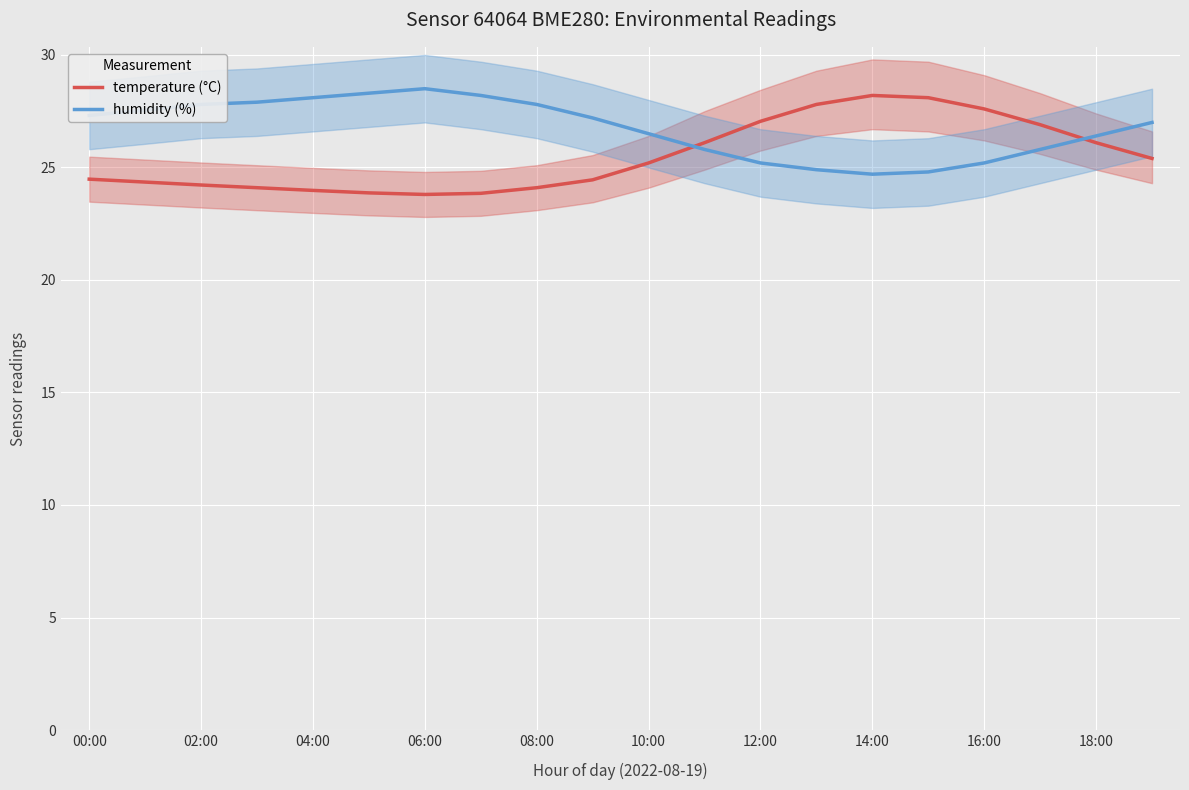

What is the minimum value for temperature (°C)?

23.8